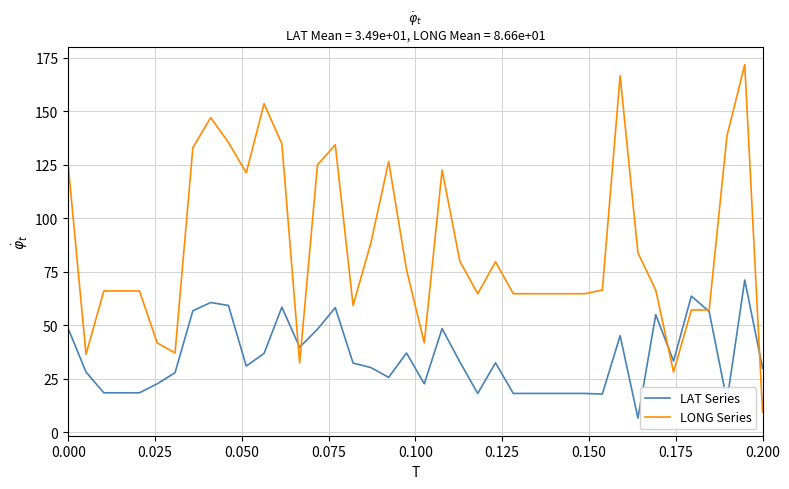

Which series has the widest spread of values?

LONG Series